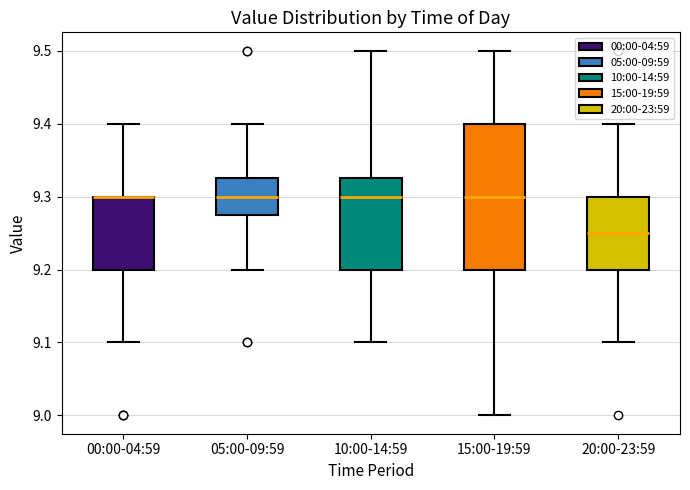

Reading left to right, transcribe this box plot: for each box, give where its median line is, the range the box spans, and where its two whiskers end, as read against the y-axis. The values are not printed on the chart, so give them approximately, as read against the axis.

00:00-04:59: median 9.30 (drawn on the box's upper edge), box 9.20 to 9.30, whiskers 9.10 to 9.40
05:00-09:59: median 9.30, box 9.28 to 9.33, whiskers 9.20 to 9.40
10:00-14:59: median 9.30, box 9.20 to 9.33, whiskers 9.10 to 9.50
15:00-19:59: median 9.30, box 9.20 to 9.40, whiskers 9.00 to 9.50
20:00-23:59: median 9.25, box 9.20 to 9.30, whiskers 9.10 to 9.40